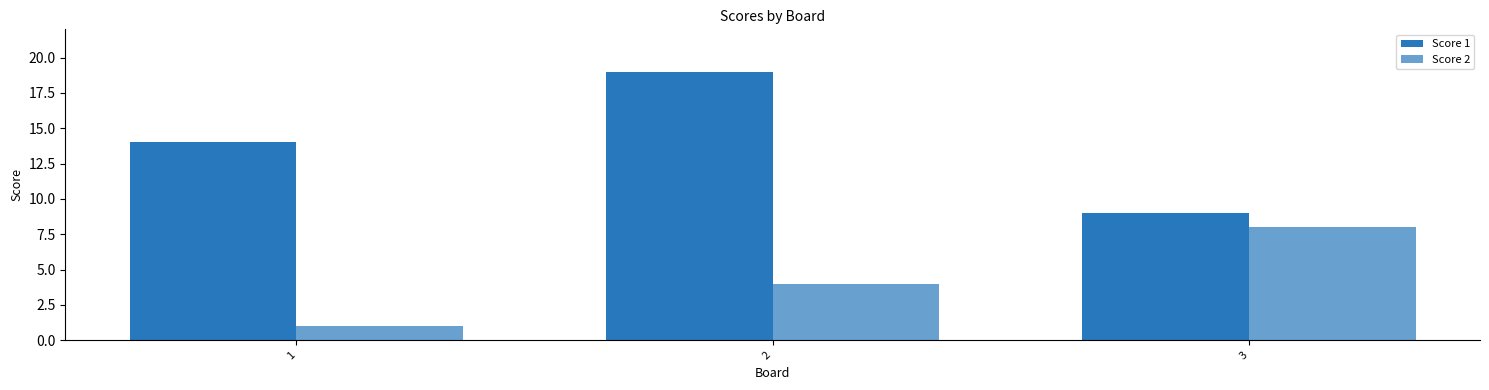

Count the Score 2 values in the range 1 to 8.

3